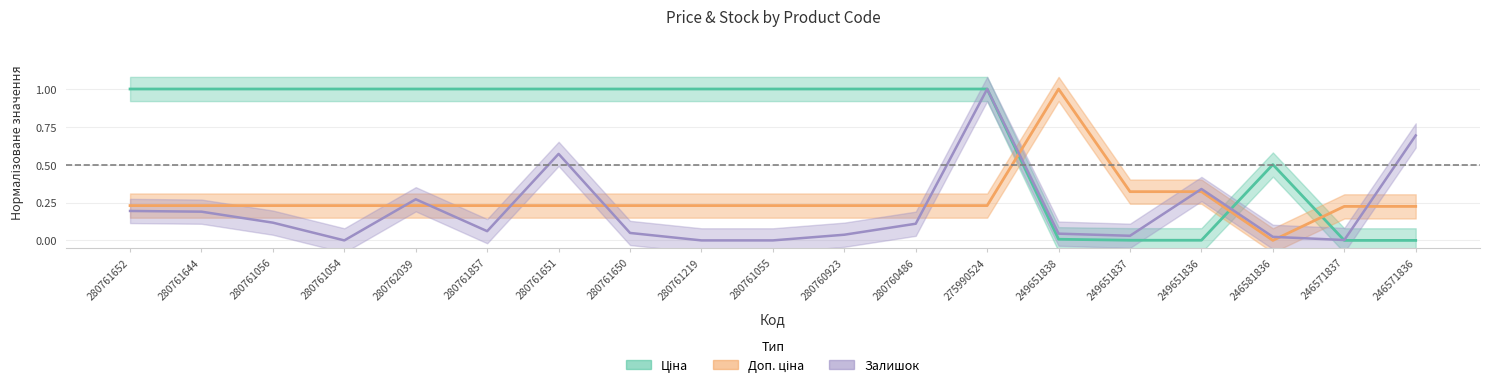

What is the sum of all Ціна values?

13.5